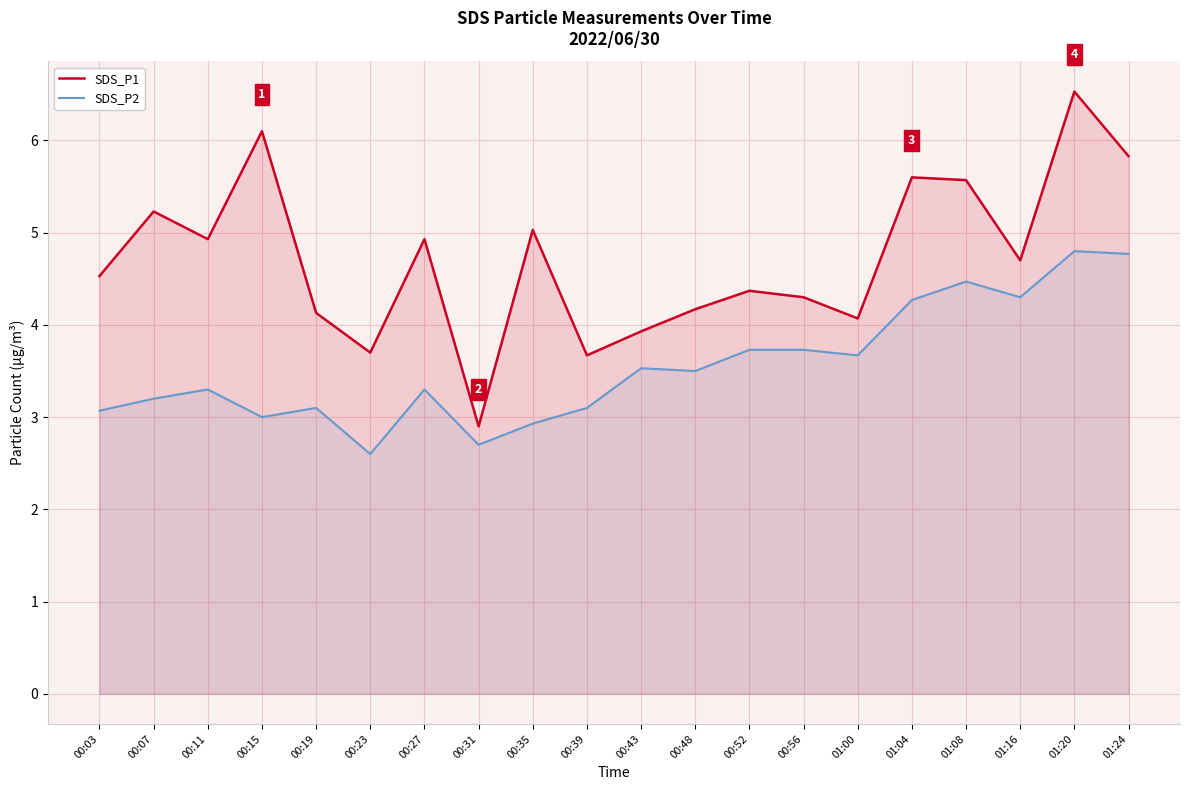

What is the sum of the SDS_P2 values at 01:00 and 00:52?

7.4